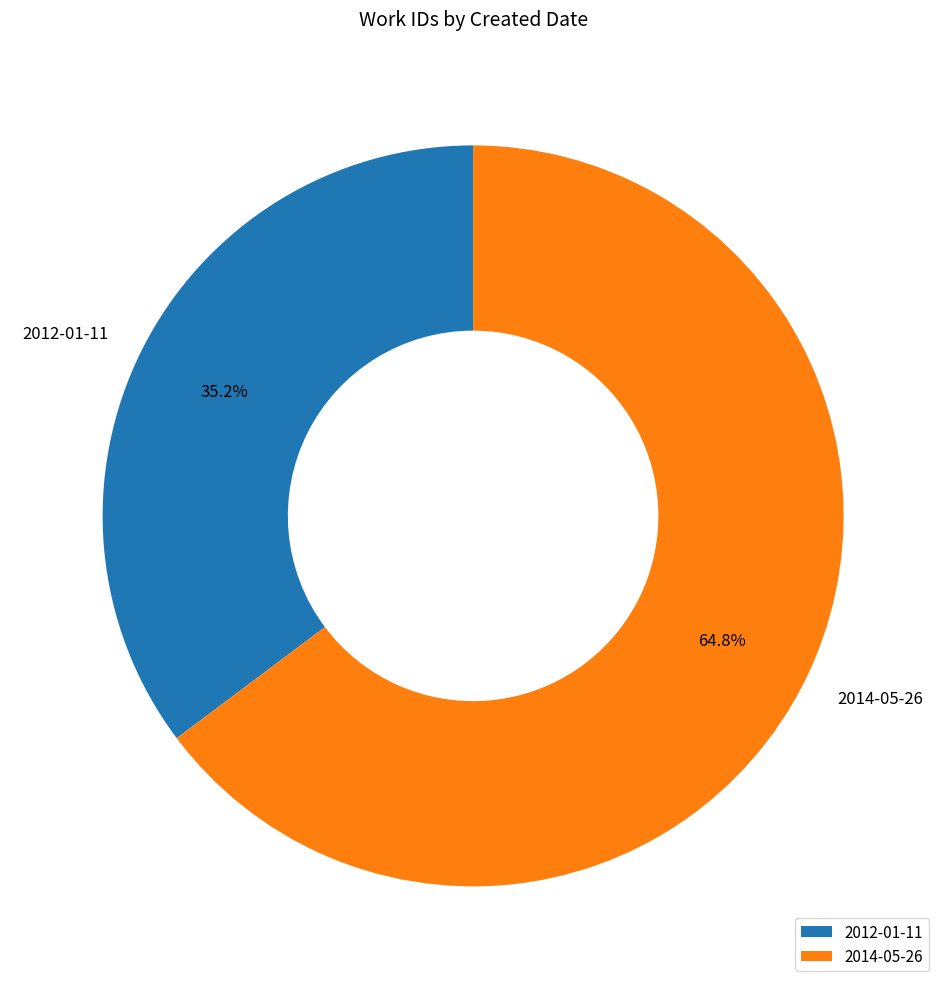

Rank the categories by value from highest to lowest.

2014-05-26, 2012-01-11